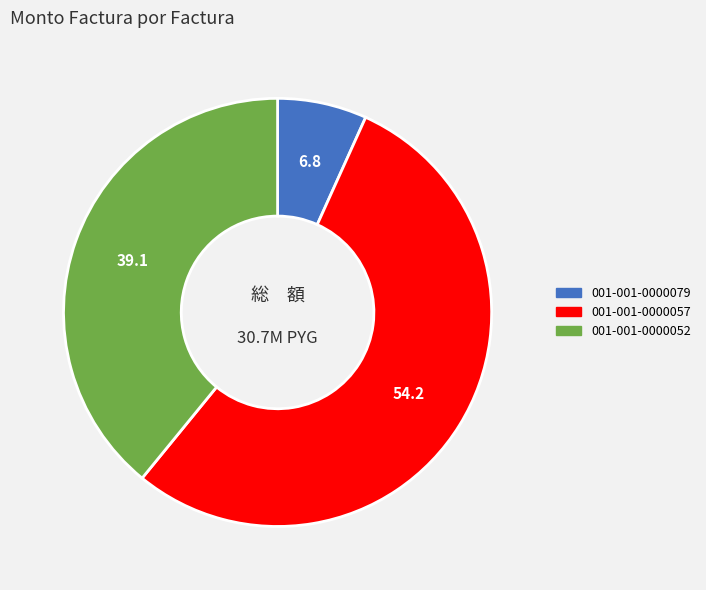

Do 001-001-0000079 and 001-001-0000052 together represent more than half of the pie?

No